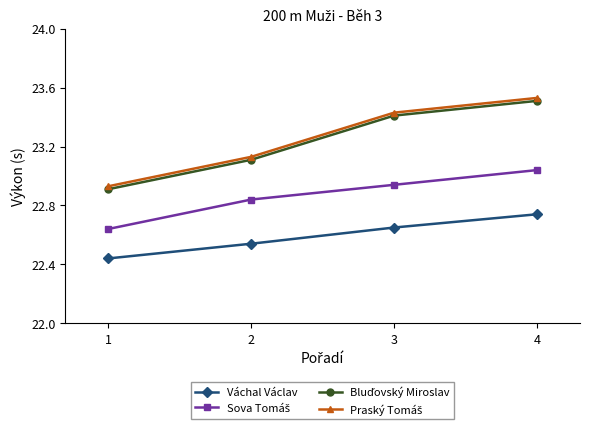

Does the chart display data point markers on the line(s)?

Yes